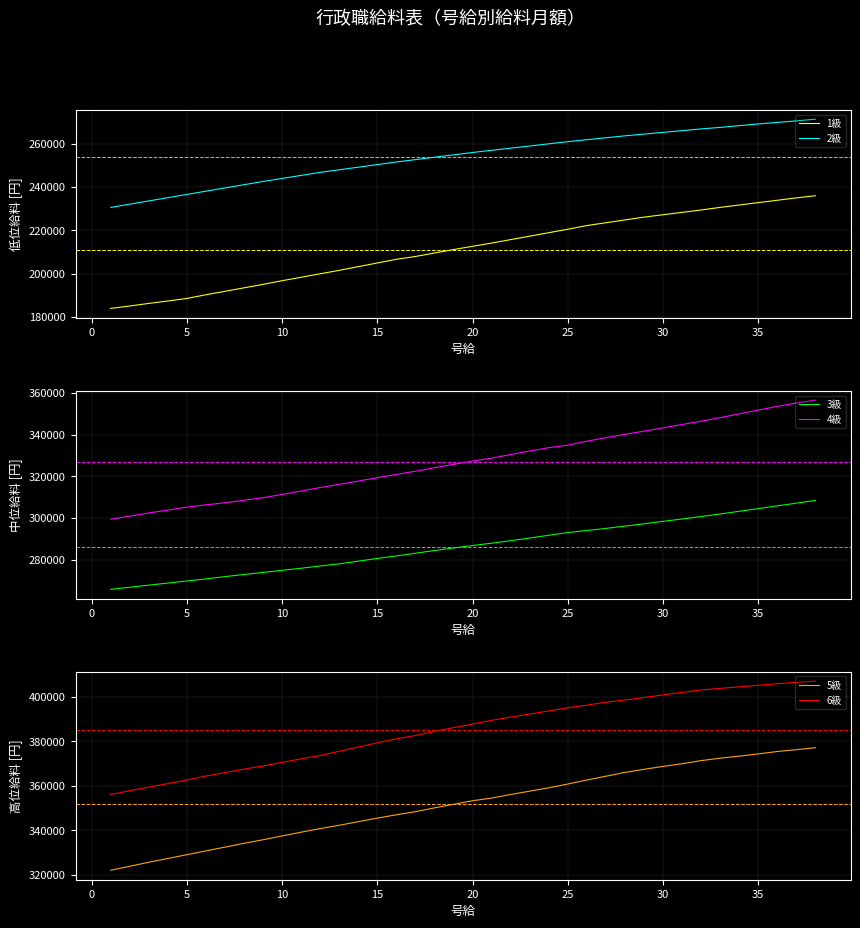

What is the approximate value of 2級 at 30?

265300